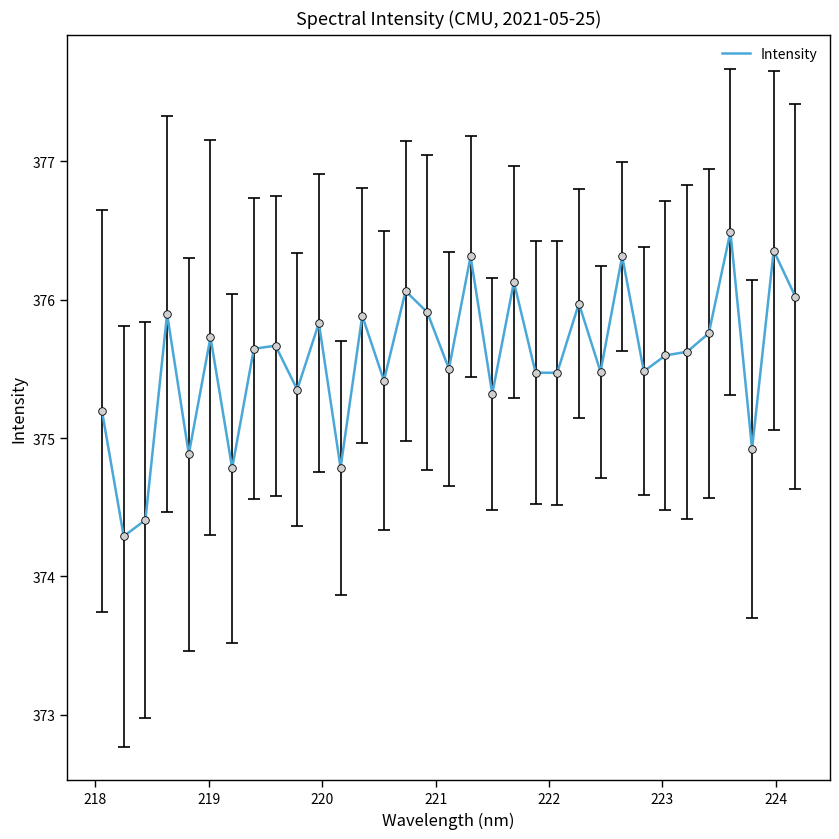

What is the greatest value displayed?

376.5